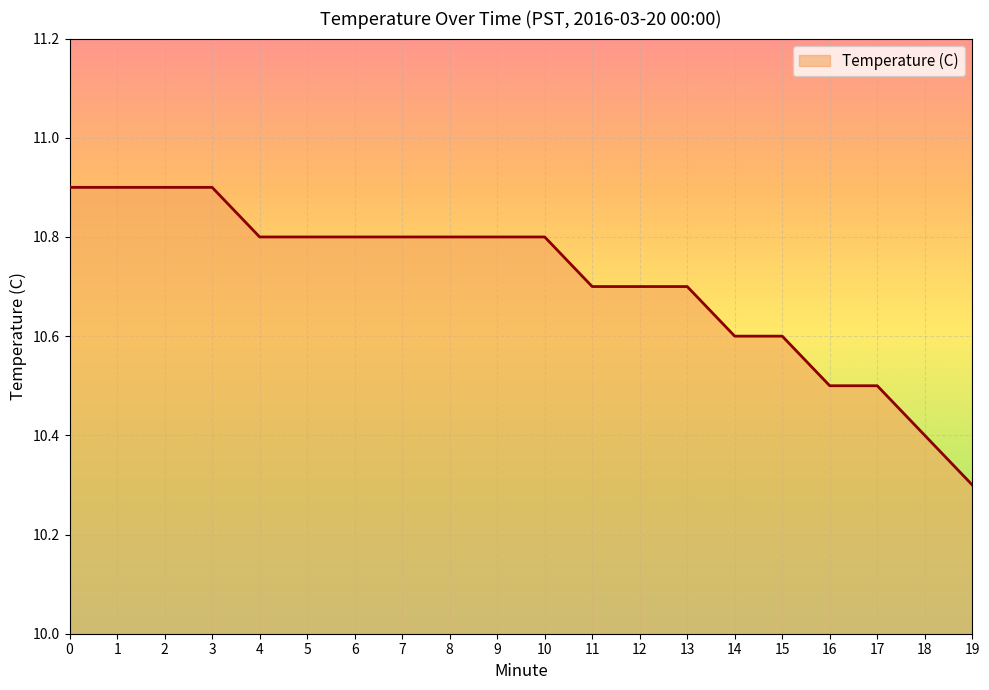

The value at 11 is 10.7. True or false?

True